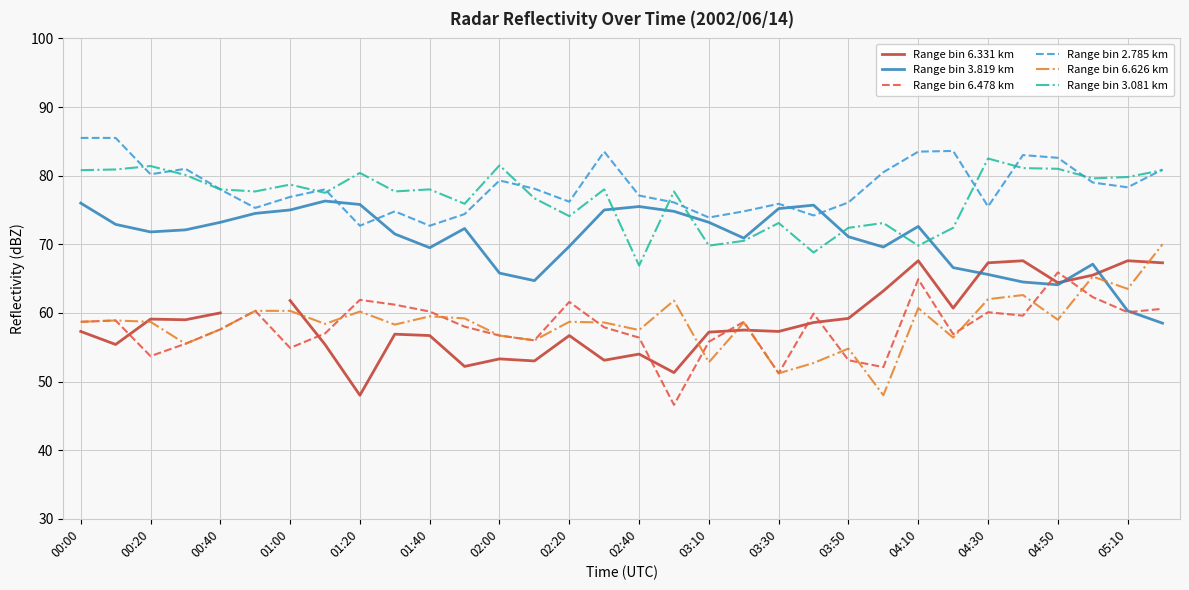

What are all the series names shown in the legend?

Range bin 6.331 km, Range bin 3.819 km, Range bin 6.478 km, Range bin 2.785 km, Range bin 6.626 km, Range bin 3.081 km